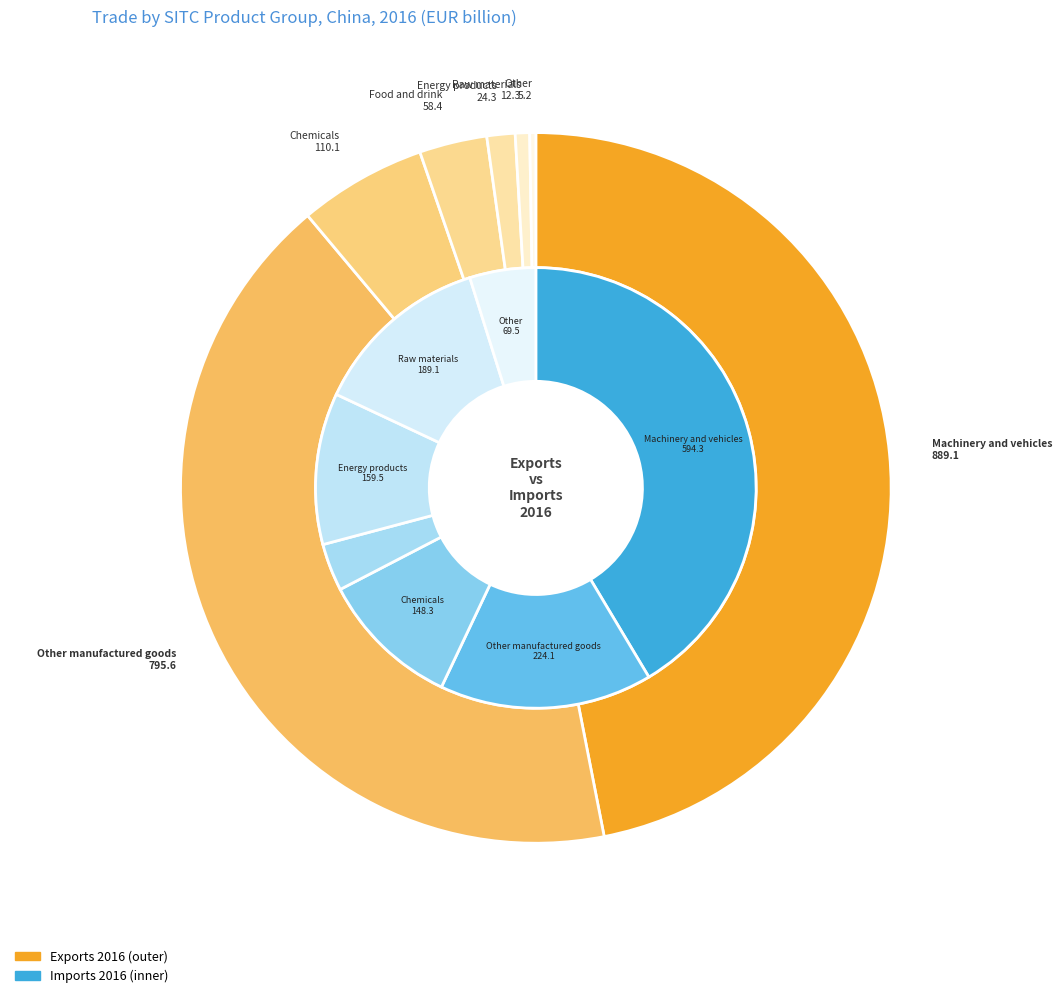

True or false: 2 accounts for 6% of the total.

True